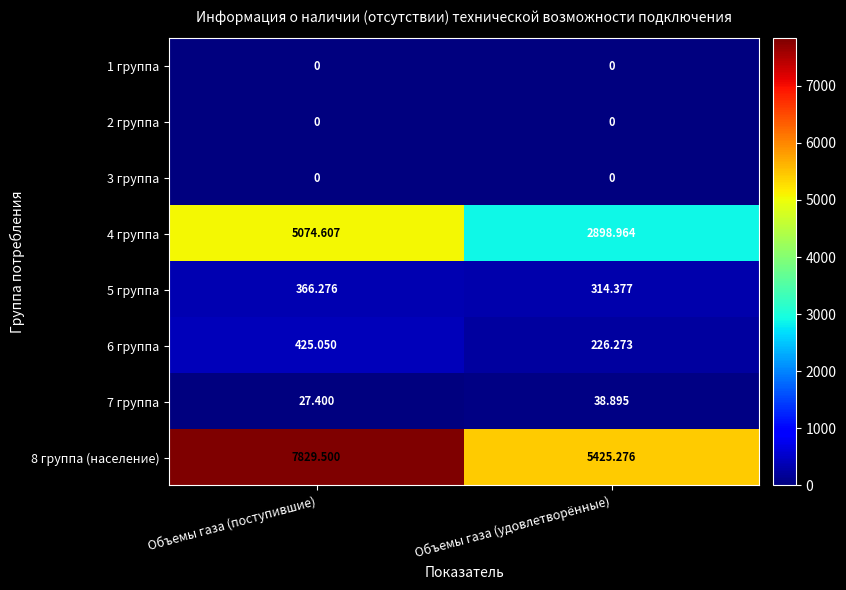

At which category is the sum across all series the highest?

Объемы газа (поступившие)